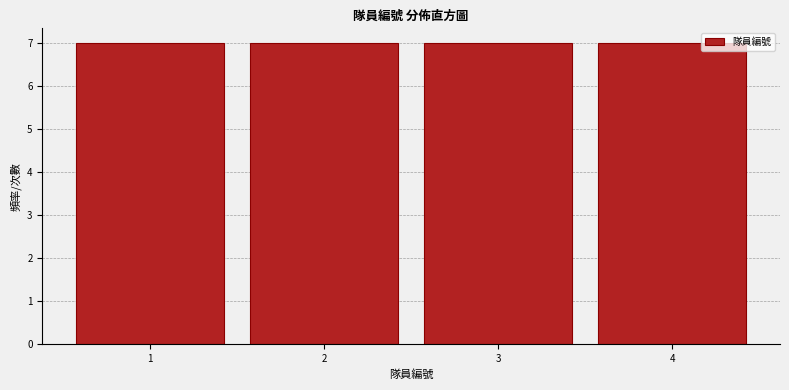

Reading left to right, transcribe this chart: for each bar, give the range it covers on the x-axis and its height. The values are not printed on the chart, so give them approximately, as read against the axis.

0.5 to 1.5: 7
1.5 to 2.5: 7
2.5 to 3.5: 7
3.5 to 4.5: 7